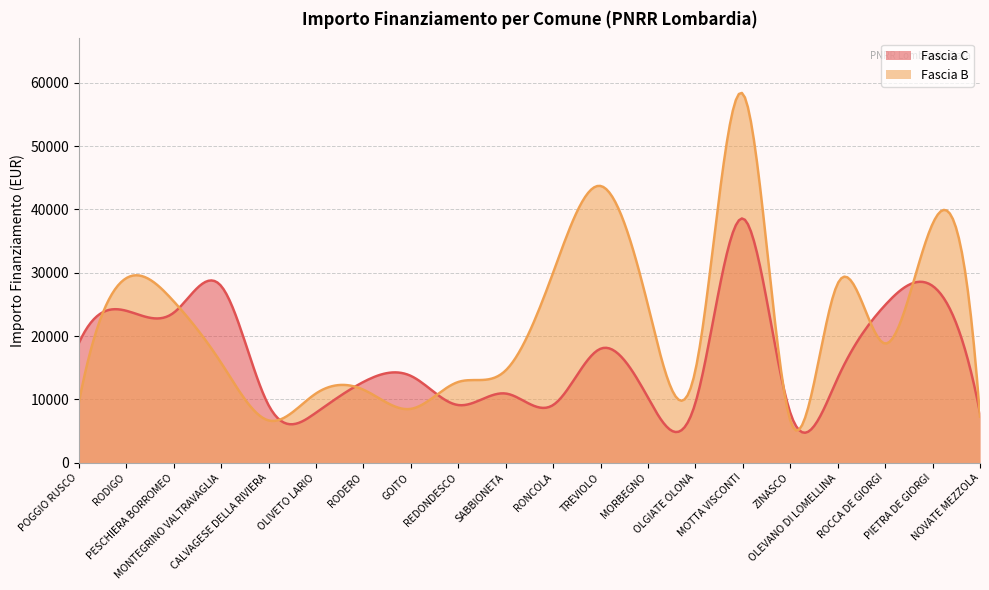

Reading right to left, list all the values displayed in this chart.

Fascia C: NOVATE MEZZOLA=7891	PIETRA DE GIORGI=27922	ROCCA DE GIORGI=24887	OLEVANO DI LOMELLINA=13354	ZINASCO=7891	MOTTA VISCONTI=38565	OLGIATE OLONA=9427	MORBEGNO=10284	TREVIOLO=17997	RONCOLA=9105	SABBIONETA=10926	REDONDESCO=9105	GOITO=13712	RODERO=12747	OLIVETO LARIO=7891	CALVAGESE DELLA RIVIERA=9105	MONTEGRINO VALTRAVAGLIA=27922	PESCHIERA BORROMEO=23673	RODIGO=23996	POGGIO RUSCO=18854
Fascia B: NOVATE MEZZOLA=7284	PIETRA DE GIORGI=37708	ROCCA DE GIORGI=18817	OLEVANO DI LOMELLINA=28281	ZINASCO=6677	MOTTA VISCONTI=58272	OLGIATE OLONA=14568	MORBEGNO=24853	TREVIOLO=43707	RONCOLA=29995	SABBIONETA=14568	REDONDESCO=12747	GOITO=8498	RODERO=11533	OLIVETO LARIO=10926	CALVAGESE DELLA RIVIERA=6677	MONTEGRINO VALTRAVAGLIA=15782	PESCHIERA BORROMEO=25494	RODIGO=29136	POGGIO RUSCO=9427